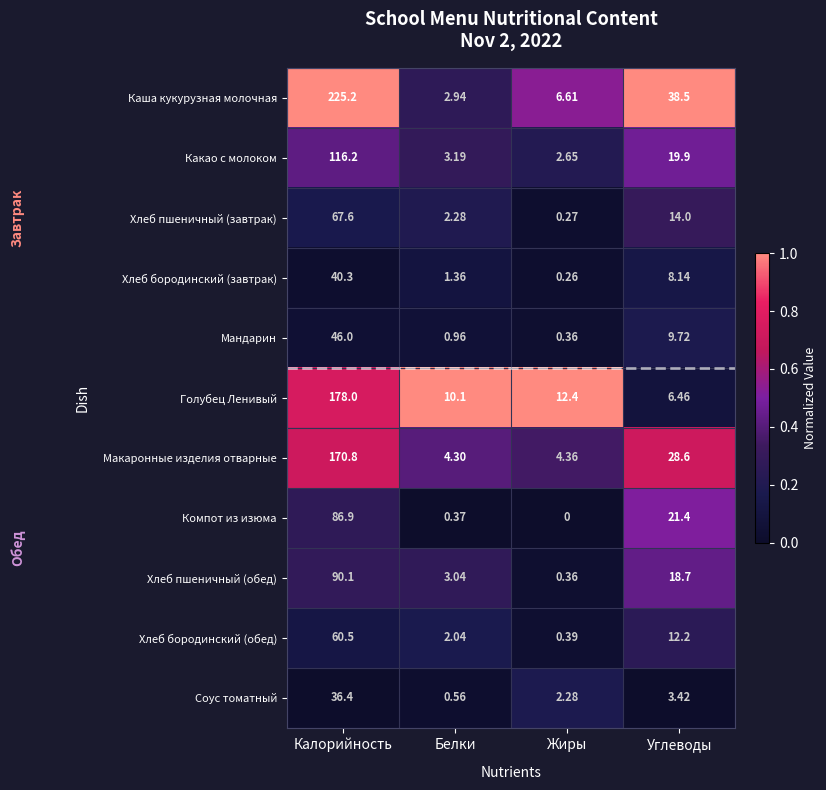

List the series in order of their peak value, lowest first.

Соус томатный, Хлеб бородинский (завтрак), Мандарин, Хлеб бородинский (обед), Хлеб пшеничный (завтрак), Компот из изюма, Хлеб пшеничный (обед), Какао с молоком, Макаронные изделия отварные, Голубец Ленивый, Каша кукурузная молочная